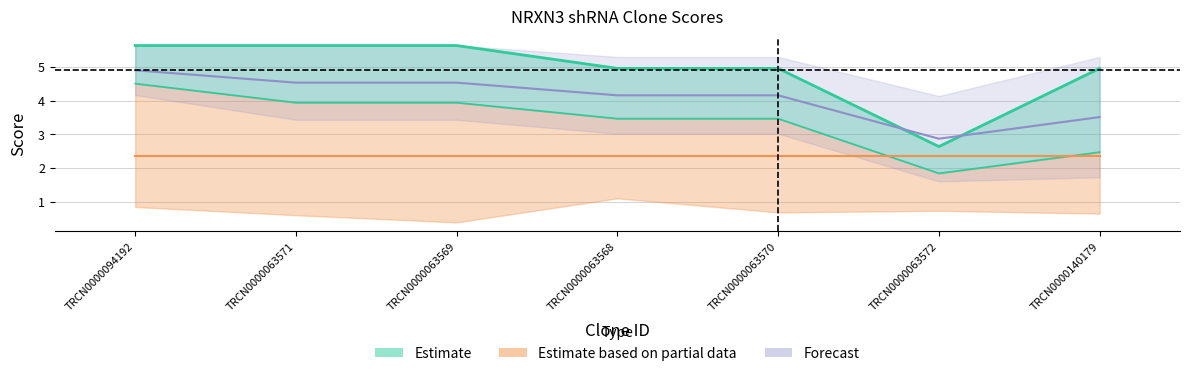

How many data points in Intrinsic Score are less than 4?

1